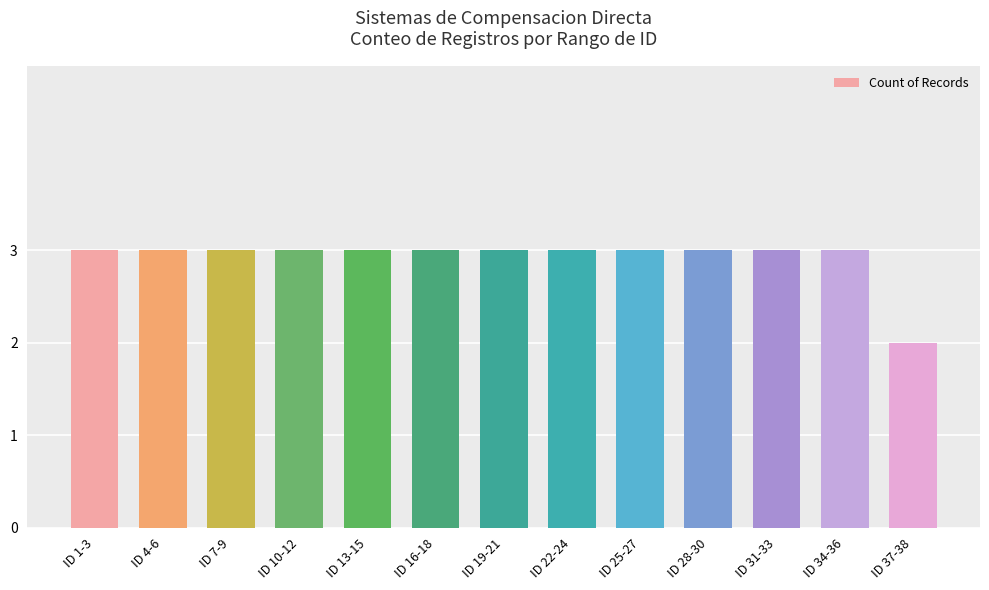

What position from the left is ID 10-12?

4